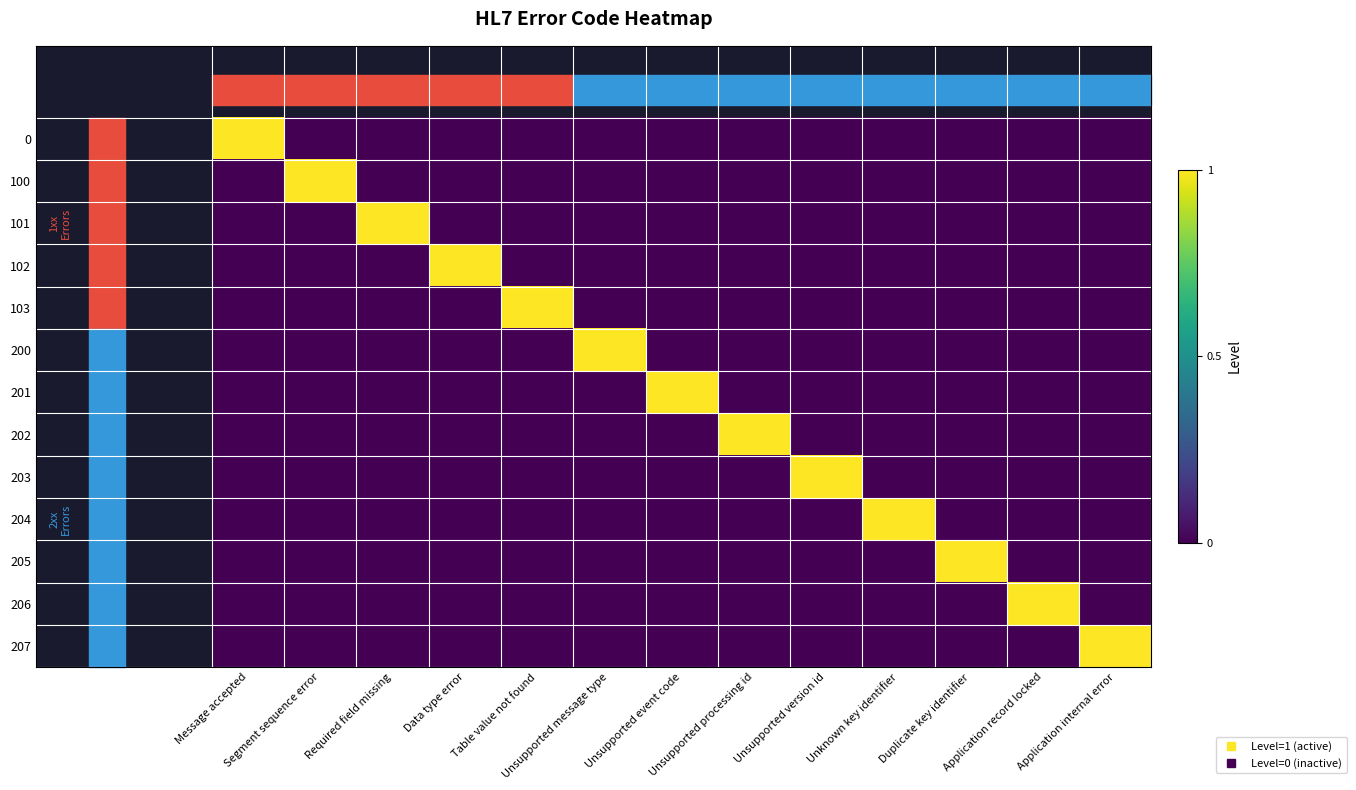

Reading left to right, transcribe all the data shown in this chart.

0: Message accepted=1	Segment sequence error=0	Required field missing=0	Data type error=0	Table value not found=0	Unsupported message type=0	Unsupported event code=0	Unsupported processing id=0	Unsupported version id=0	Unknown key identifier=0	Duplicate key identifier=0	Application record locked=0	Application internal error=0
100: Message accepted=0	Segment sequence error=1	Required field missing=0	Data type error=0	Table value not found=0	Unsupported message type=0	Unsupported event code=0	Unsupported processing id=0	Unsupported version id=0	Unknown key identifier=0	Duplicate key identifier=0	Application record locked=0	Application internal error=0
101: Message accepted=0	Segment sequence error=0	Required field missing=1	Data type error=0	Table value not found=0	Unsupported message type=0	Unsupported event code=0	Unsupported processing id=0	Unsupported version id=0	Unknown key identifier=0	Duplicate key identifier=0	Application record locked=0	Application internal error=0
102: Message accepted=0	Segment sequence error=0	Required field missing=0	Data type error=1	Table value not found=0	Unsupported message type=0	Unsupported event code=0	Unsupported processing id=0	Unsupported version id=0	Unknown key identifier=0	Duplicate key identifier=0	Application record locked=0	Application internal error=0
103: Message accepted=0	Segment sequence error=0	Required field missing=0	Data type error=0	Table value not found=1	Unsupported message type=0	Unsupported event code=0	Unsupported processing id=0	Unsupported version id=0	Unknown key identifier=0	Duplicate key identifier=0	Application record locked=0	Application internal error=0
200: Message accepted=0	Segment sequence error=0	Required field missing=0	Data type error=0	Table value not found=0	Unsupported message type=1	Unsupported event code=0	Unsupported processing id=0	Unsupported version id=0	Unknown key identifier=0	Duplicate key identifier=0	Application record locked=0	Application internal error=0
201: Message accepted=0	Segment sequence error=0	Required field missing=0	Data type error=0	Table value not found=0	Unsupported message type=0	Unsupported event code=1	Unsupported processing id=0	Unsupported version id=0	Unknown key identifier=0	Duplicate key identifier=0	Application record locked=0	Application internal error=0
202: Message accepted=0	Segment sequence error=0	Required field missing=0	Data type error=0	Table value not found=0	Unsupported message type=0	Unsupported event code=0	Unsupported processing id=1	Unsupported version id=0	Unknown key identifier=0	Duplicate key identifier=0	Application record locked=0	Application internal error=0
203: Message accepted=0	Segment sequence error=0	Required field missing=0	Data type error=0	Table value not found=0	Unsupported message type=0	Unsupported event code=0	Unsupported processing id=0	Unsupported version id=1	Unknown key identifier=0	Duplicate key identifier=0	Application record locked=0	Application internal error=0
204: Message accepted=0	Segment sequence error=0	Required field missing=0	Data type error=0	Table value not found=0	Unsupported message type=0	Unsupported event code=0	Unsupported processing id=0	Unsupported version id=0	Unknown key identifier=1	Duplicate key identifier=0	Application record locked=0	Application internal error=0
205: Message accepted=0	Segment sequence error=0	Required field missing=0	Data type error=0	Table value not found=0	Unsupported message type=0	Unsupported event code=0	Unsupported processing id=0	Unsupported version id=0	Unknown key identifier=0	Duplicate key identifier=1	Application record locked=0	Application internal error=0
206: Message accepted=0	Segment sequence error=0	Required field missing=0	Data type error=0	Table value not found=0	Unsupported message type=0	Unsupported event code=0	Unsupported processing id=0	Unsupported version id=0	Unknown key identifier=0	Duplicate key identifier=0	Application record locked=1	Application internal error=0
207: Message accepted=0	Segment sequence error=0	Required field missing=0	Data type error=0	Table value not found=0	Unsupported message type=0	Unsupported event code=0	Unsupported processing id=0	Unsupported version id=0	Unknown key identifier=0	Duplicate key identifier=0	Application record locked=0	Application internal error=1